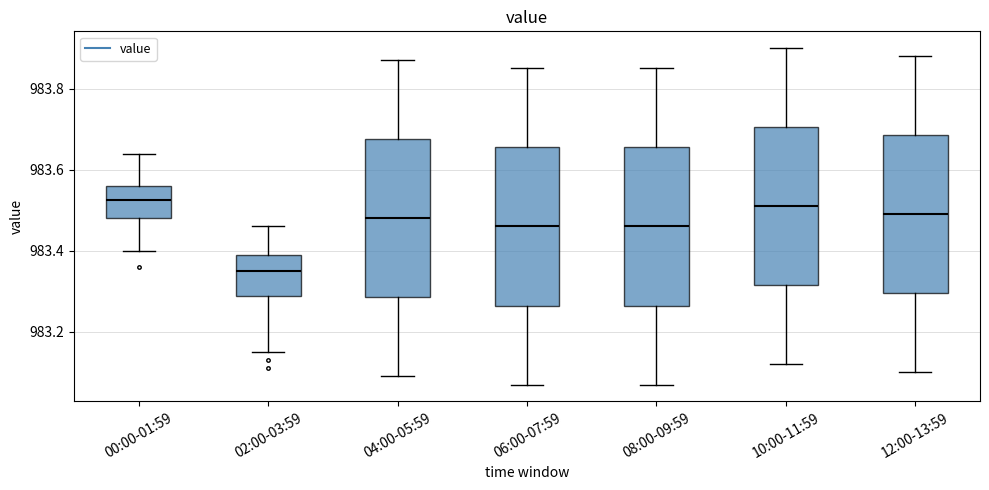

Reading left to right, transcribe this box plot: for each box, give where its median line is, the range the box spans, and where its two whiskers end, as read against the y-axis. The values are not printed on the chart, so give them approximately, as read against the axis.

00:00-01:59: median 983.52, box 983.48 to 983.56, whiskers 983.40 to 983.64
02:00-03:59: median 983.36, box 983.28 to 983.40, whiskers 983.16 to 983.46
04:00-05:59: median 983.48, box 983.28 to 983.68, whiskers 983.10 to 983.88
06:00-07:59: median 983.46, box 983.26 to 983.66, whiskers 983.08 to 983.86
08:00-09:59: median 983.46, box 983.26 to 983.66, whiskers 983.08 to 983.86
10:00-11:59: median 983.52, box 983.32 to 983.70, whiskers 983.12 to 983.90
12:00-13:59: median 983.50, box 983.30 to 983.68, whiskers 983.10 to 983.88